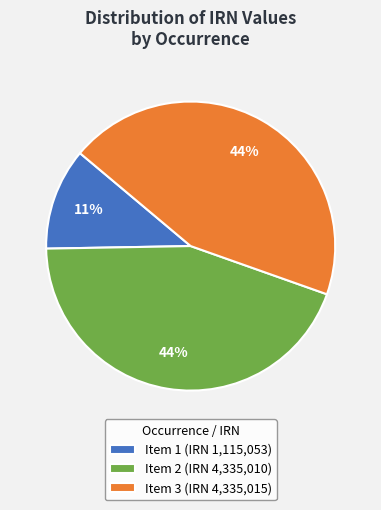

Which has a higher value, Item 3 (IRN 4,335,015) or Item 1 (IRN 1,115,053)?

Item 3 (IRN 4,335,015)